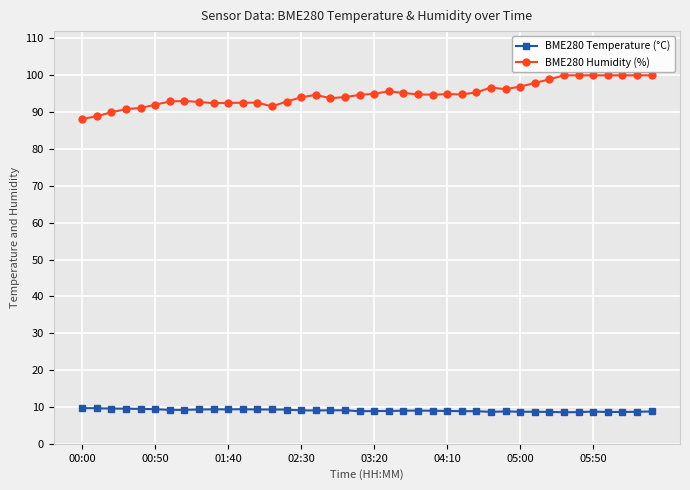

What is the value of the BME280 Humidity (%) point at the 21st from the left?

95.0